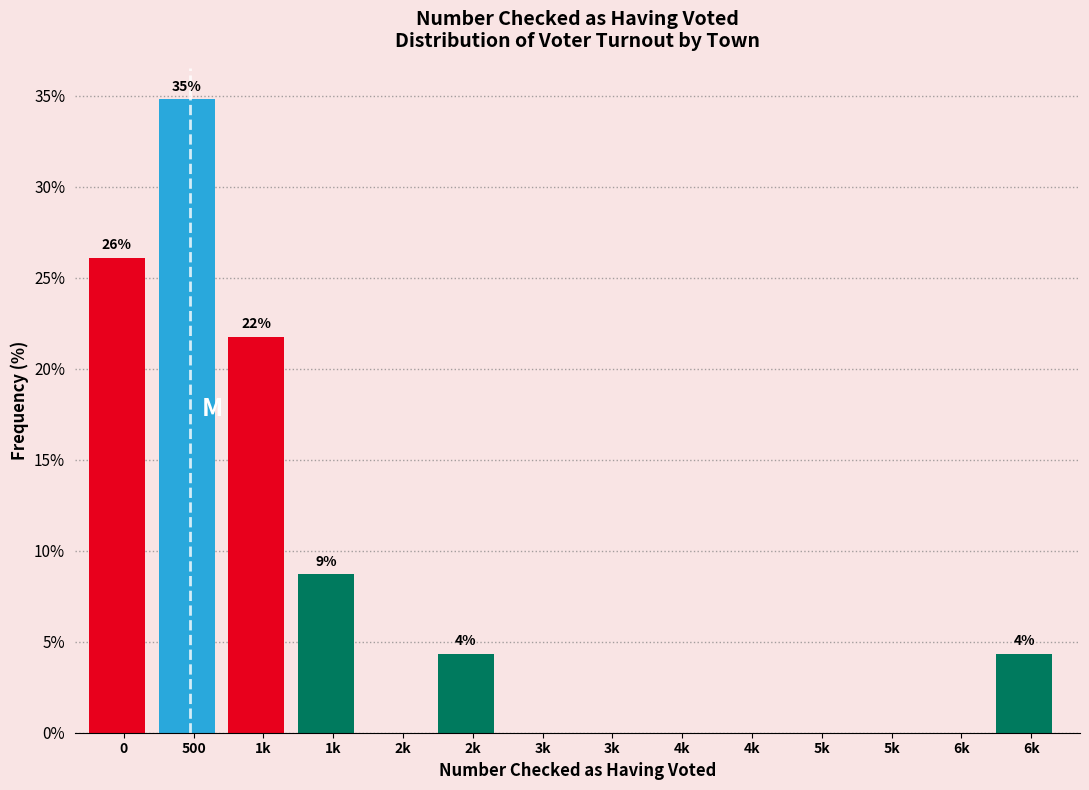

Are the bars horizontal?

No